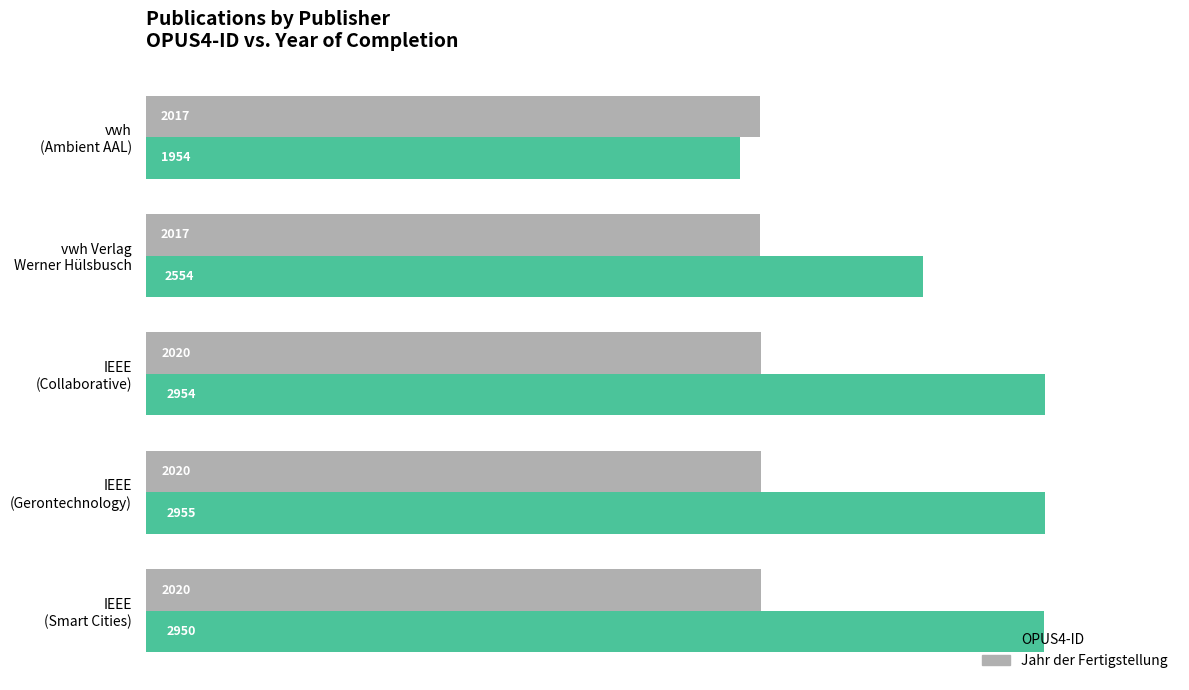

What is the average value of the OPUS4-ID series?

2673